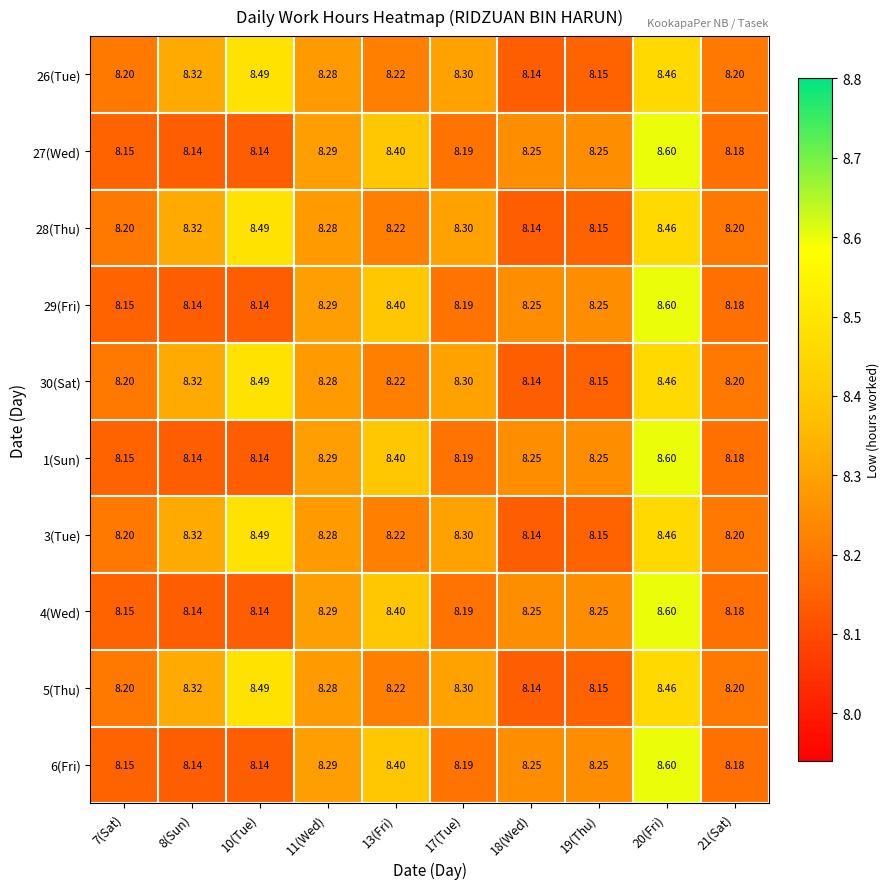

Reading left to right, transcribe all the data shown in this chart.

26(Tue): 7(Sat)=8.2	8(Sun)=8.3	10(Tue)=8.5	11(Wed)=8.3	13(Fri)=8.2	17(Tue)=8.3	18(Wed)=8.1	19(Thu)=8.2	20(Fri)=8.5	21(Sat)=8.2
27(Wed): 7(Sat)=8.2	8(Sun)=8.1	10(Tue)=8.1	11(Wed)=8.3	13(Fri)=8.4	17(Tue)=8.2	18(Wed)=8.2	19(Thu)=8.2	20(Fri)=8.6	21(Sat)=8.2
28(Thu): 7(Sat)=8.2	8(Sun)=8.3	10(Tue)=8.5	11(Wed)=8.3	13(Fri)=8.2	17(Tue)=8.3	18(Wed)=8.1	19(Thu)=8.2	20(Fri)=8.5	21(Sat)=8.2
29(Fri): 7(Sat)=8.2	8(Sun)=8.1	10(Tue)=8.1	11(Wed)=8.3	13(Fri)=8.4	17(Tue)=8.2	18(Wed)=8.2	19(Thu)=8.2	20(Fri)=8.6	21(Sat)=8.2
30(Sat): 7(Sat)=8.2	8(Sun)=8.3	10(Tue)=8.5	11(Wed)=8.3	13(Fri)=8.2	17(Tue)=8.3	18(Wed)=8.1	19(Thu)=8.2	20(Fri)=8.5	21(Sat)=8.2
1(Sun): 7(Sat)=8.2	8(Sun)=8.1	10(Tue)=8.1	11(Wed)=8.3	13(Fri)=8.4	17(Tue)=8.2	18(Wed)=8.2	19(Thu)=8.2	20(Fri)=8.6	21(Sat)=8.2
3(Tue): 7(Sat)=8.2	8(Sun)=8.3	10(Tue)=8.5	11(Wed)=8.3	13(Fri)=8.2	17(Tue)=8.3	18(Wed)=8.1	19(Thu)=8.2	20(Fri)=8.5	21(Sat)=8.2
4(Wed): 7(Sat)=8.2	8(Sun)=8.1	10(Tue)=8.1	11(Wed)=8.3	13(Fri)=8.4	17(Tue)=8.2	18(Wed)=8.2	19(Thu)=8.2	20(Fri)=8.6	21(Sat)=8.2
5(Thu): 7(Sat)=8.2	8(Sun)=8.3	10(Tue)=8.5	11(Wed)=8.3	13(Fri)=8.2	17(Tue)=8.3	18(Wed)=8.1	19(Thu)=8.2	20(Fri)=8.5	21(Sat)=8.2
6(Fri): 7(Sat)=8.2	8(Sun)=8.1	10(Tue)=8.1	11(Wed)=8.3	13(Fri)=8.4	17(Tue)=8.2	18(Wed)=8.2	19(Thu)=8.2	20(Fri)=8.6	21(Sat)=8.2